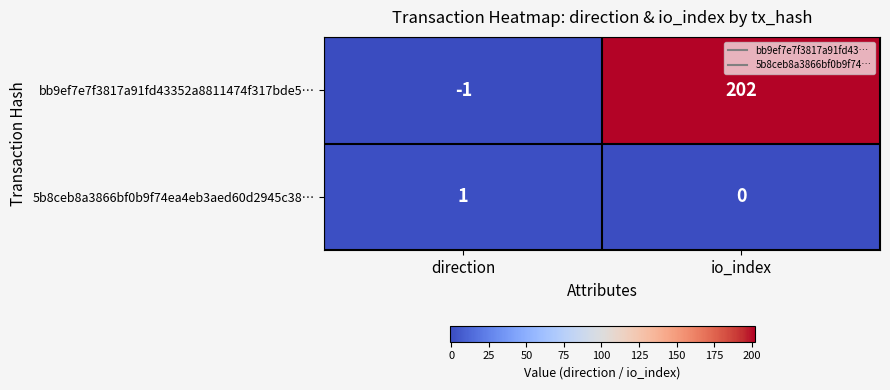

Which category has the lowest value across all series?

direction